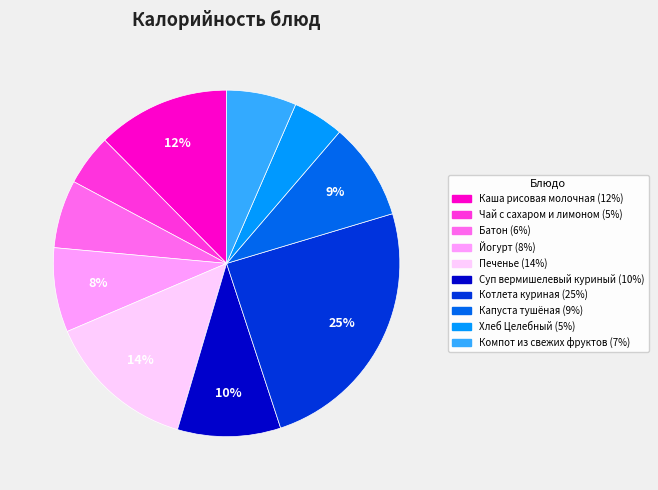

Is the sum of Котлета куриная and Чай с сахаром и лимоном greater than half?

No